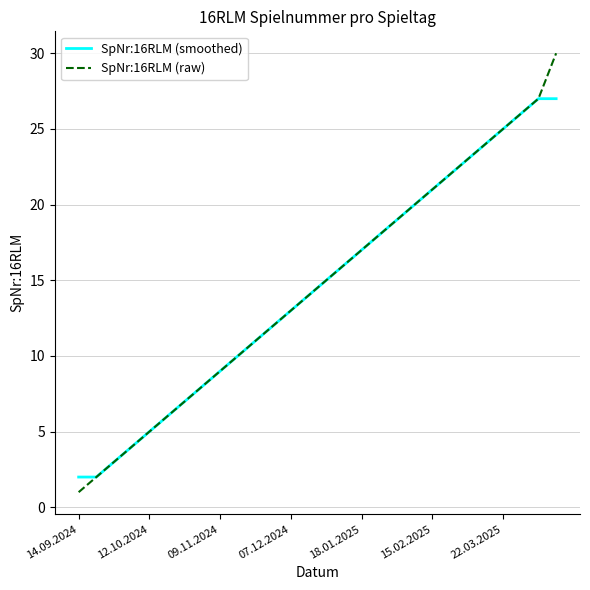

Rank the series by their maximum value, from lowest to highest.

SpNr:16RLM (smoothed), SpNr:16RLM (raw)